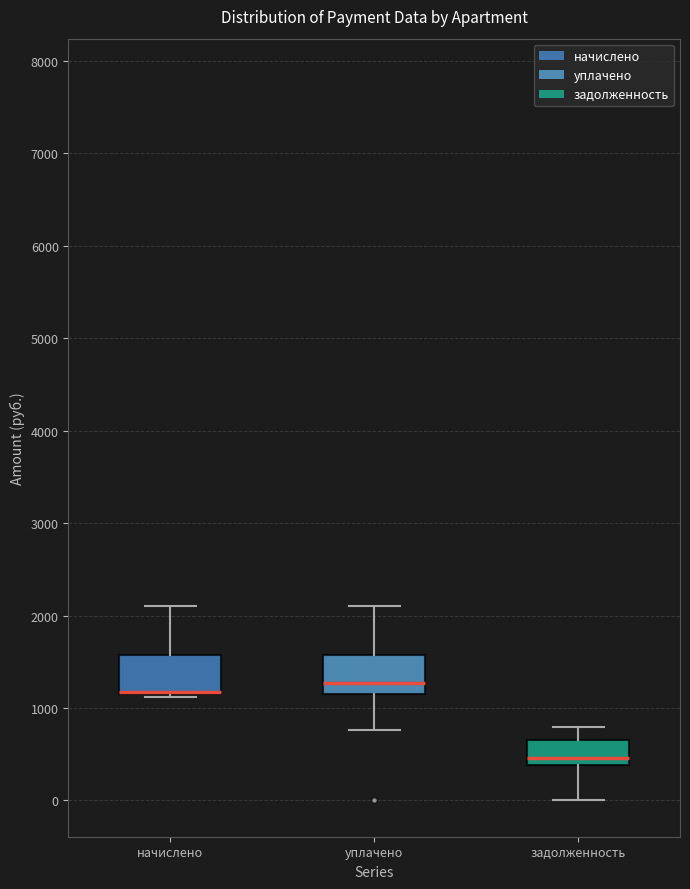

Reading left to right, transcribe this box plot: for each box, give where its median line is, the range the box spans, and where its two whiskers end, as read against the y-axis. The values are not printed on the chart, so give them approximately, as read against the axis.

начислено: median 1200 (drawn on the box's lower edge), box 1200 to 1600, whiskers 1100 to 2100
уплачено: median 1300, box 1100 to 1600, whiskers 800 to 2100
задолженность: median 500, box 400 to 600, whiskers 0 to 800